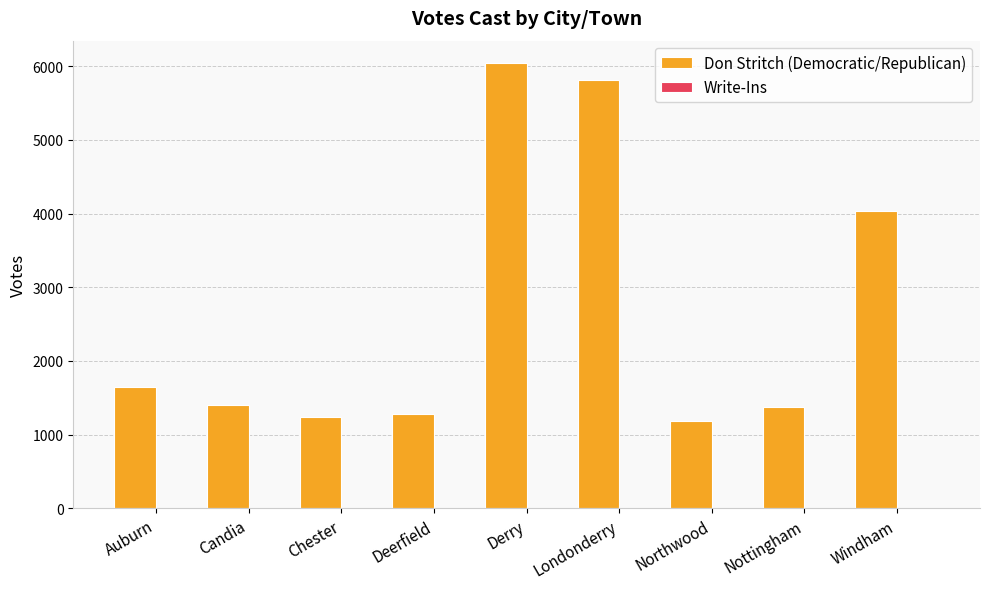

Is it true that Don Stritch (Democratic/Republican) equals 2366 at Windham?

False